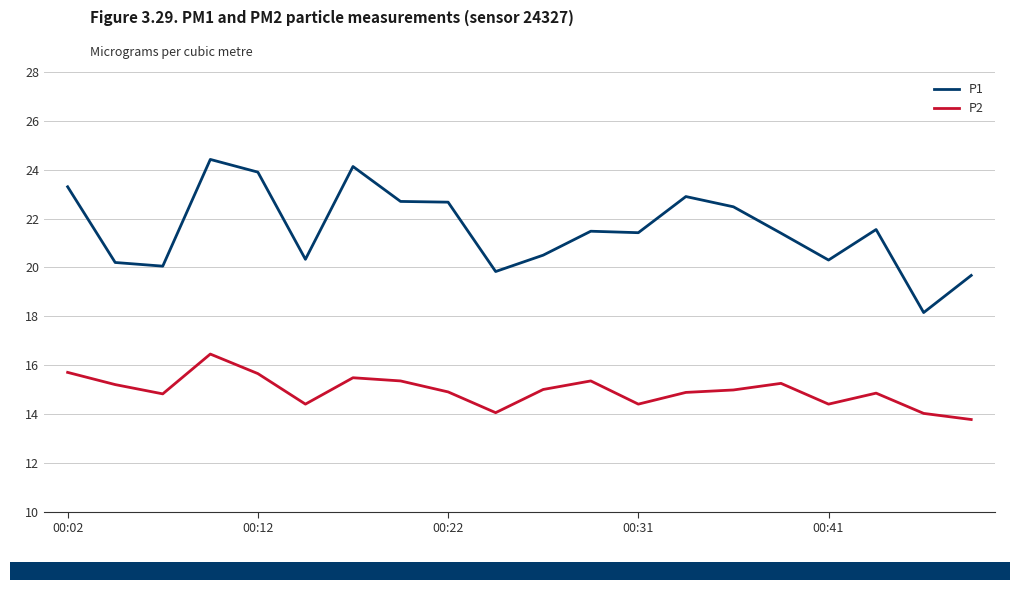

True or false: P1 and P2 intersect in this chart.

False